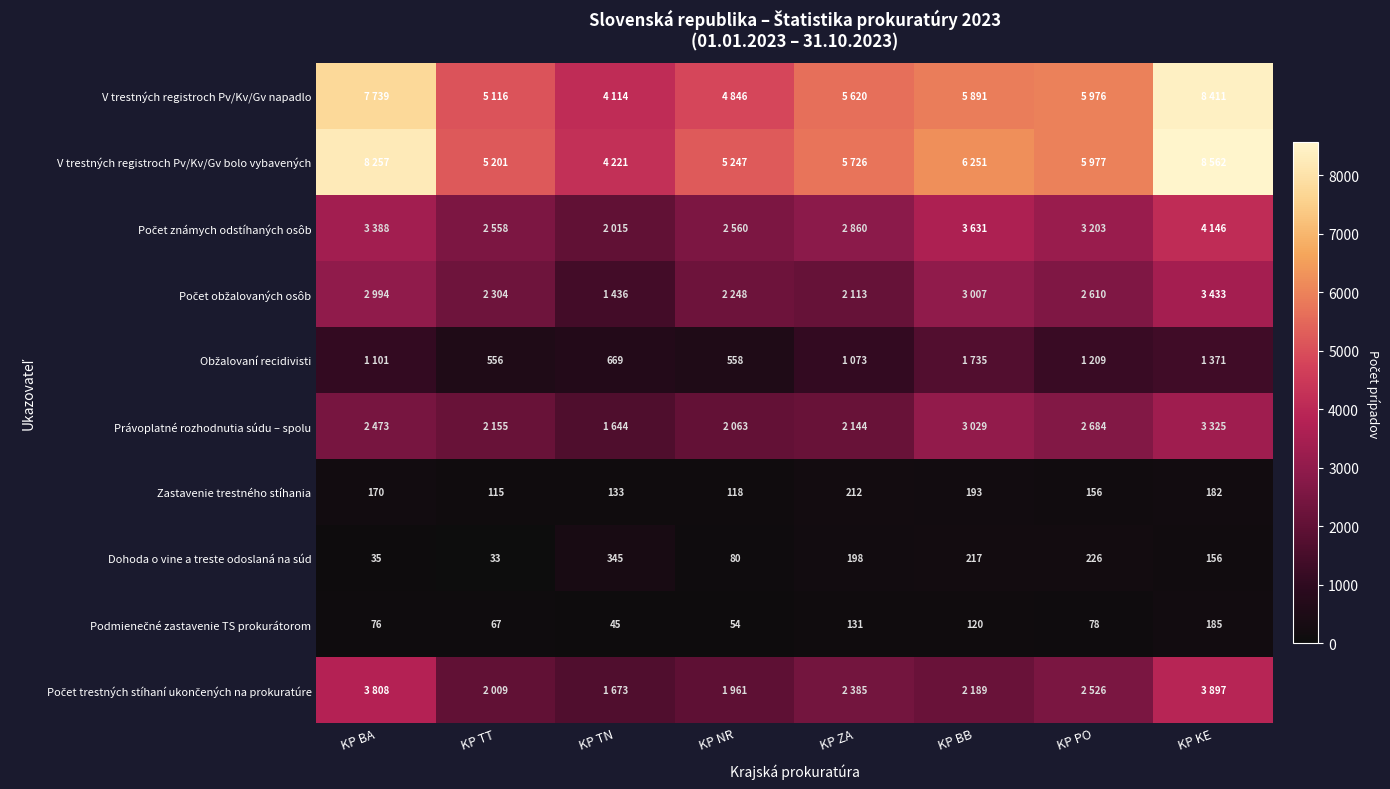

The Dohoda o vine a treste odoslaná na súd series shows 217 at KP BB. True or false?

True